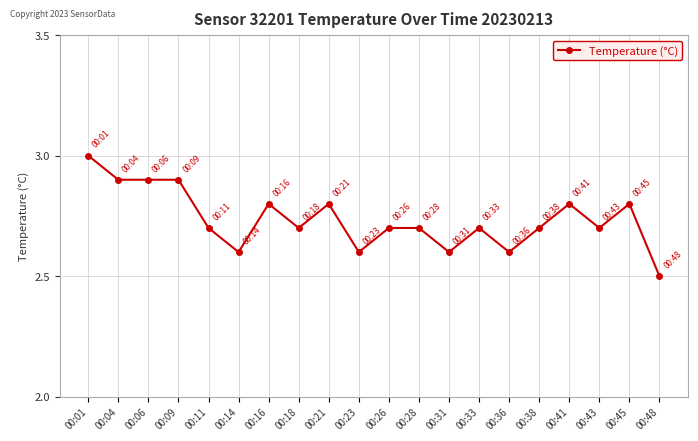

At which category does the chart reach its peak across all series?

00:01